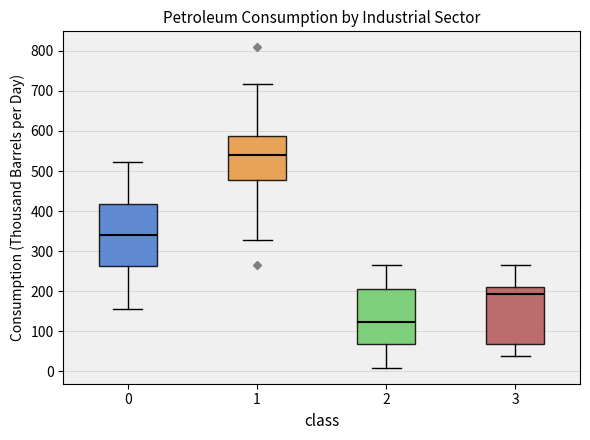

Where is the lower edge of the box at x = 2 on the y-axis? The values are not printed on the chart, so give them approximately, as read against the axis.

70